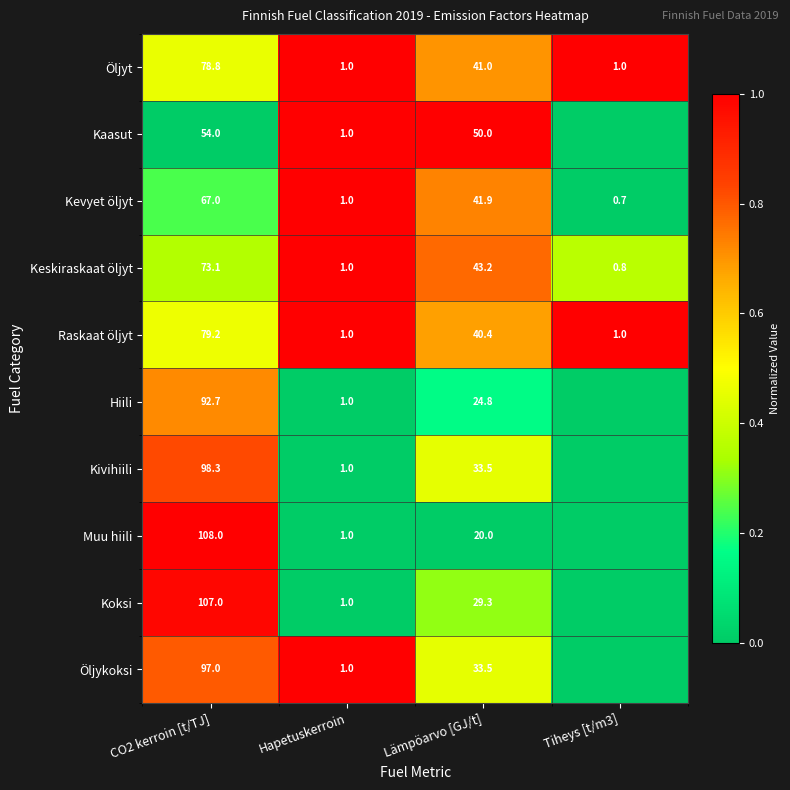

Rank the series at CO2 kerroin [t/TJ] from lowest to highest value.

Kaasut, Kevyet öljyt, Keskiraskaat öljyt, Öljyt, Raskaat öljyt, Hiili, Öljykoksi, Kivihiili, Koksi, Muu hiili